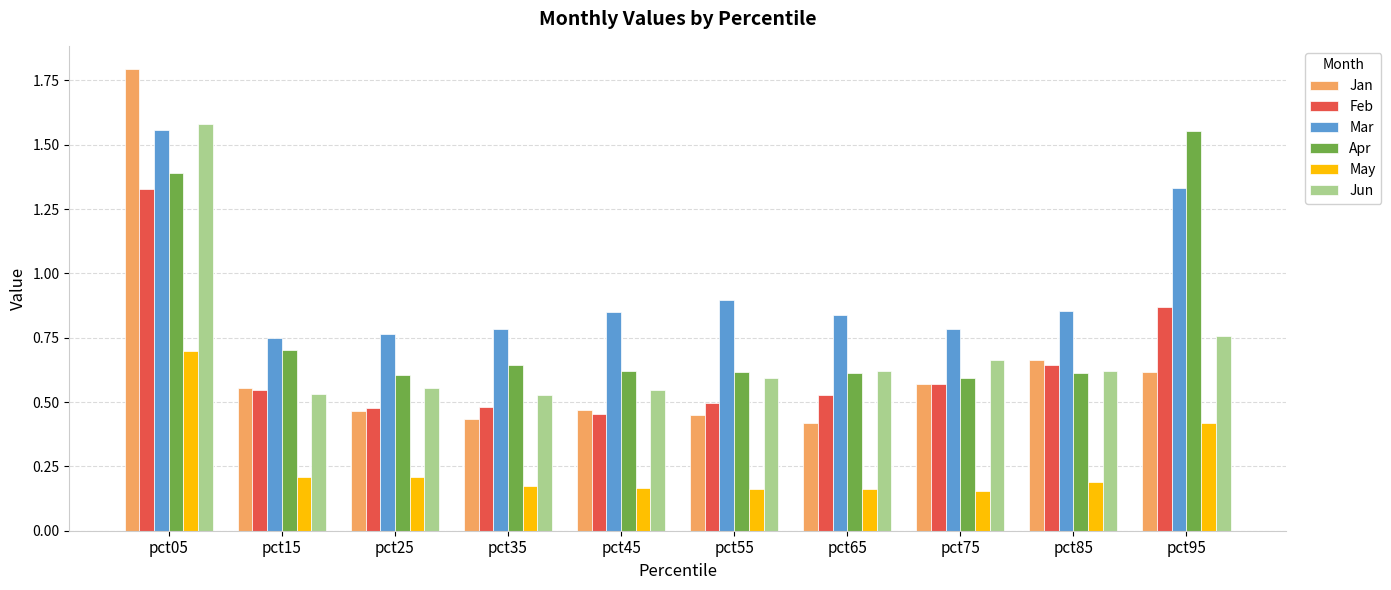

Which series has the widest spread of values?

Jan